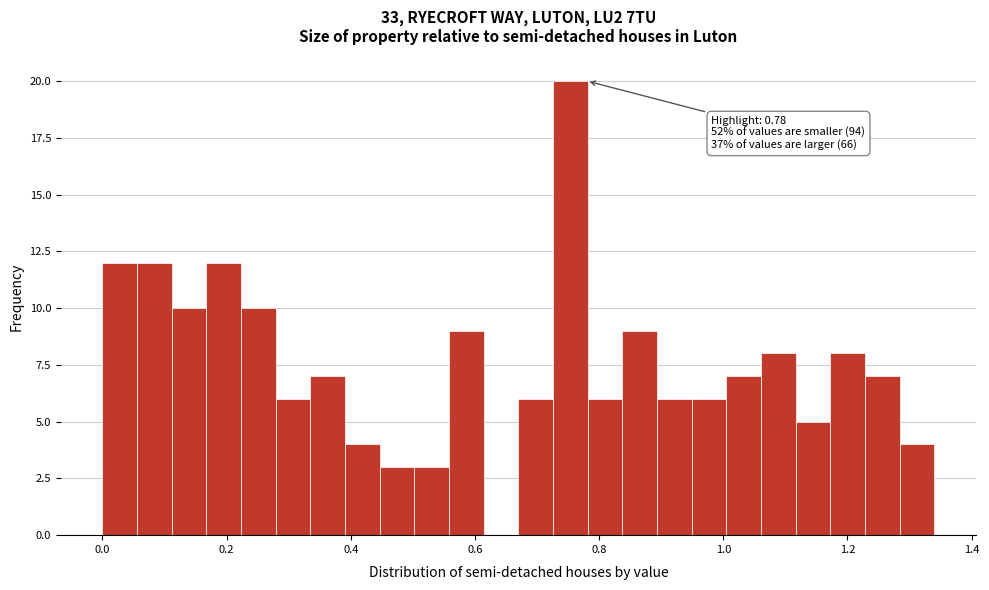

Read against the x-axis, roughly where is the centre of the tallest bar?

0.76